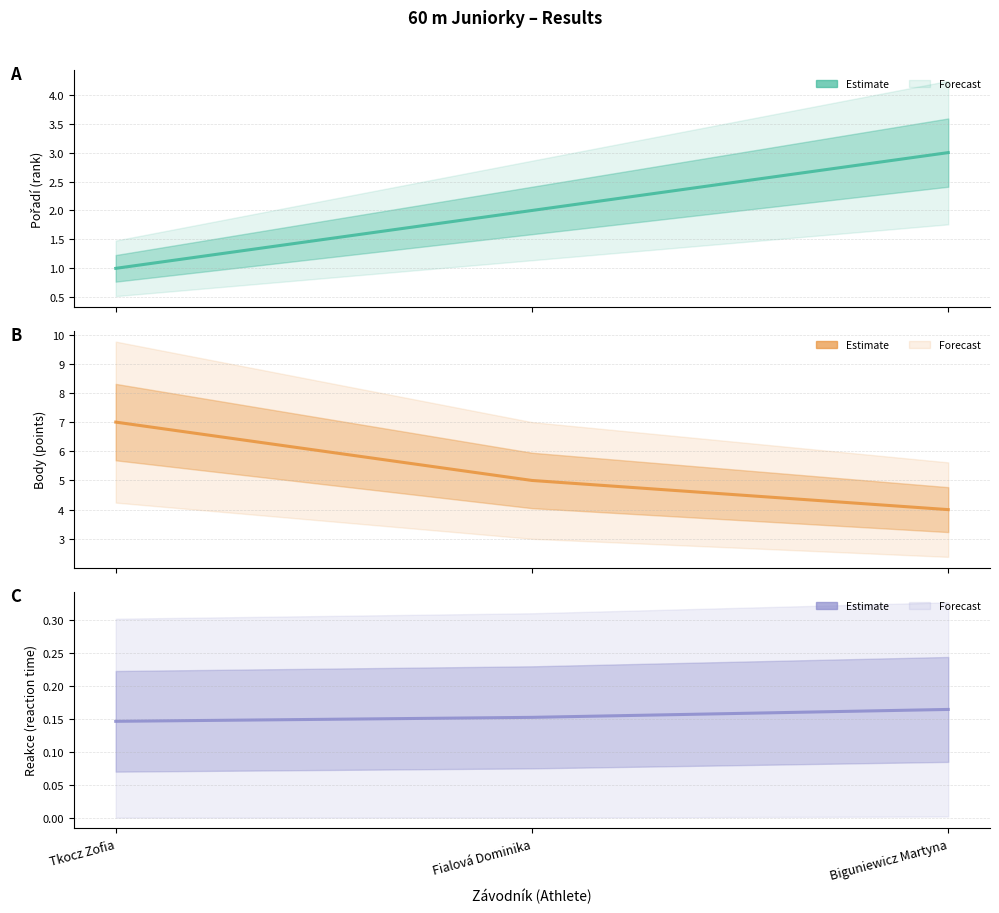

What position from the right is Tkocz Zofia?

3